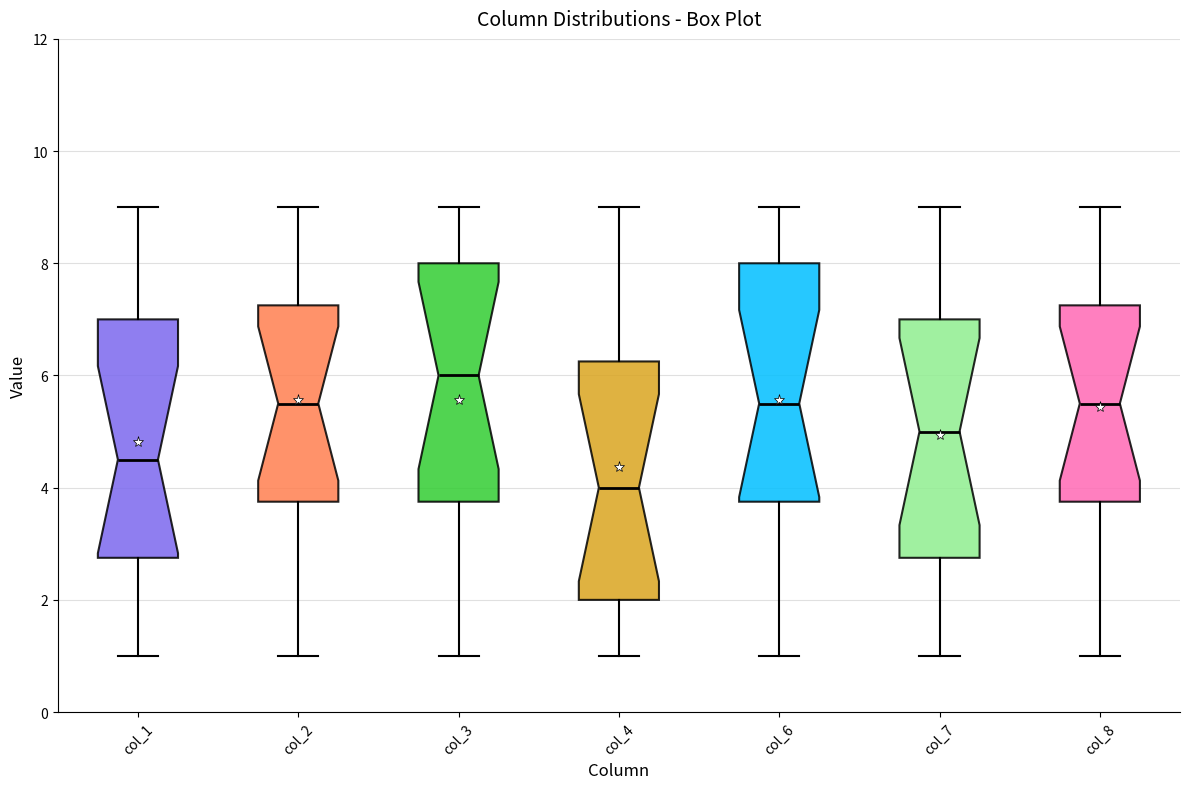

Reading left to right, read every box against the y-axis: the position of its median line, the range the box covers, and the ends of its whiskers. The values are not printed on the chart, so give them approximately, as read against the axis.

col_1: median 4.6, box 2.8 to 7.0, whiskers 1.0 to 9.0
col_2: median 5.6, box 3.8 to 7.2, whiskers 1.0 to 9.0
col_3: median 6.0, box 3.8 to 8.0, whiskers 1.0 to 9.0
col_4: median 4.0, box 2.0 to 6.2, whiskers 1.0 to 9.0
col_6: median 5.6, box 3.8 to 8.0, whiskers 1.0 to 9.0
col_7: median 5.0, box 2.8 to 7.0, whiskers 1.0 to 9.0
col_8: median 5.6, box 3.8 to 7.2, whiskers 1.0 to 9.0